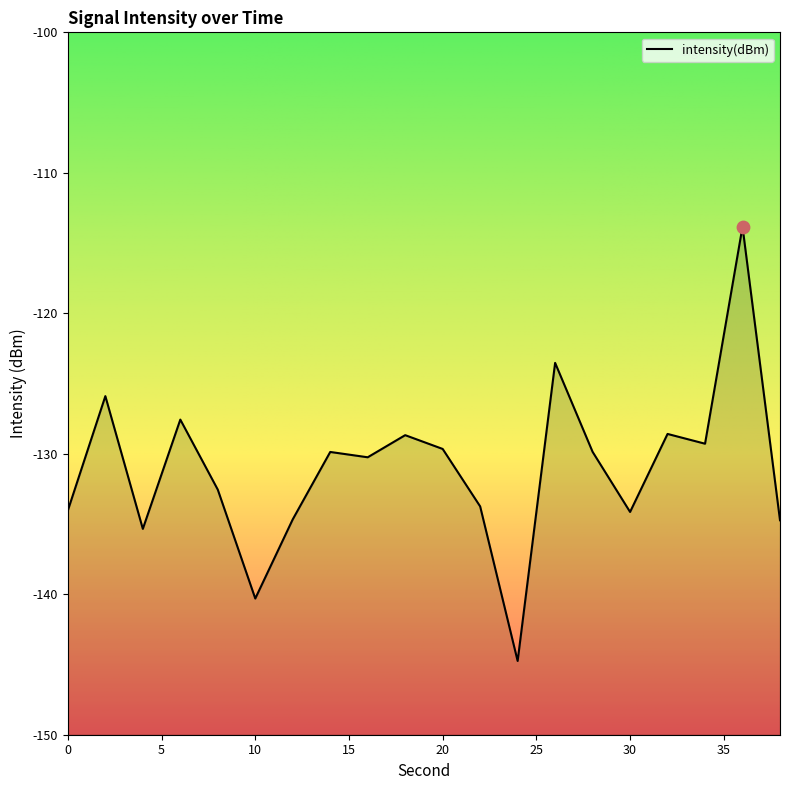

Between 24 and 8, which is larger?

8